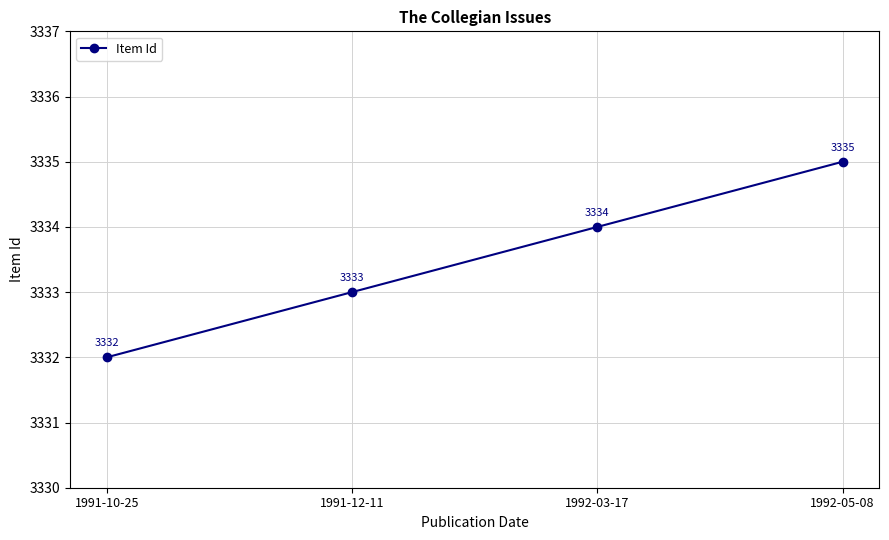

Rank the categories by value from highest to lowest.

1992-05-08, 1992-03-17, 1991-12-11, 1991-10-25